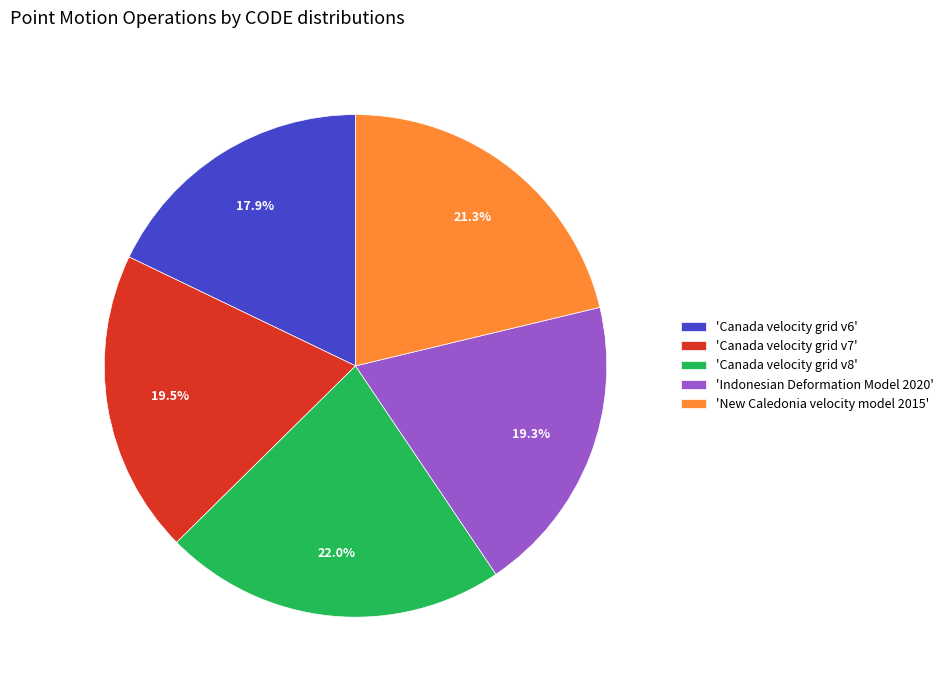

Which category has the smallest portion of the pie?

'Canada velocity grid v6'